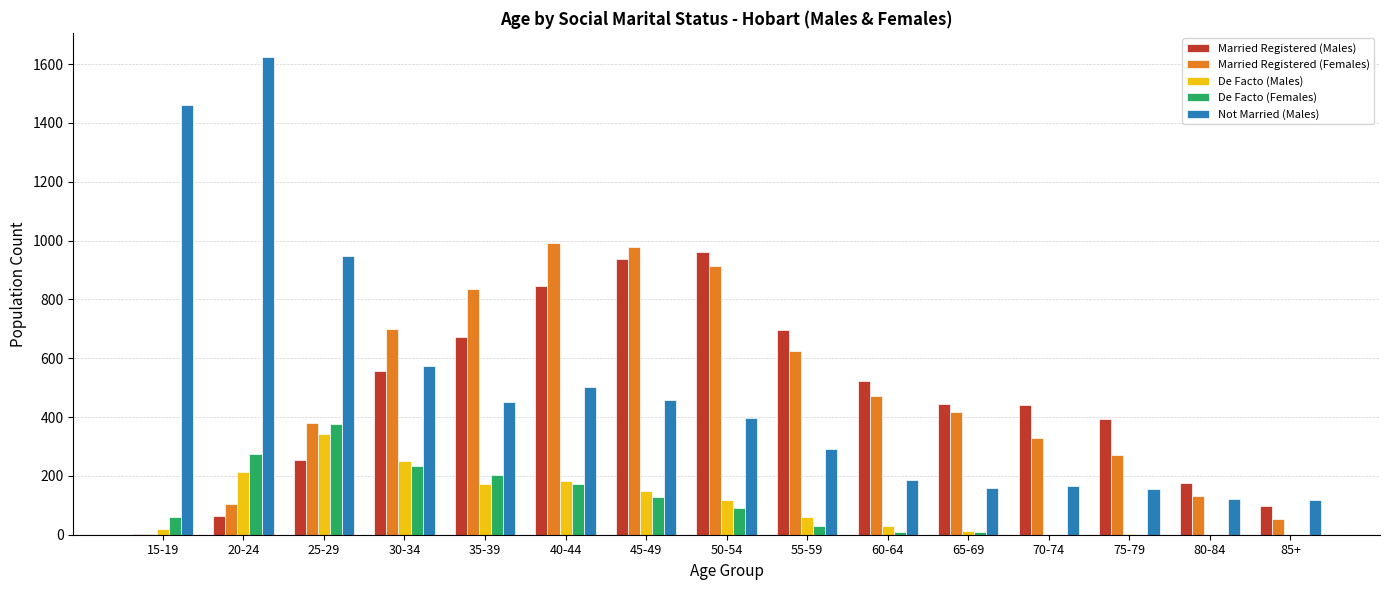

Is it true that De Facto (Females) equals 0 at 85+?

True